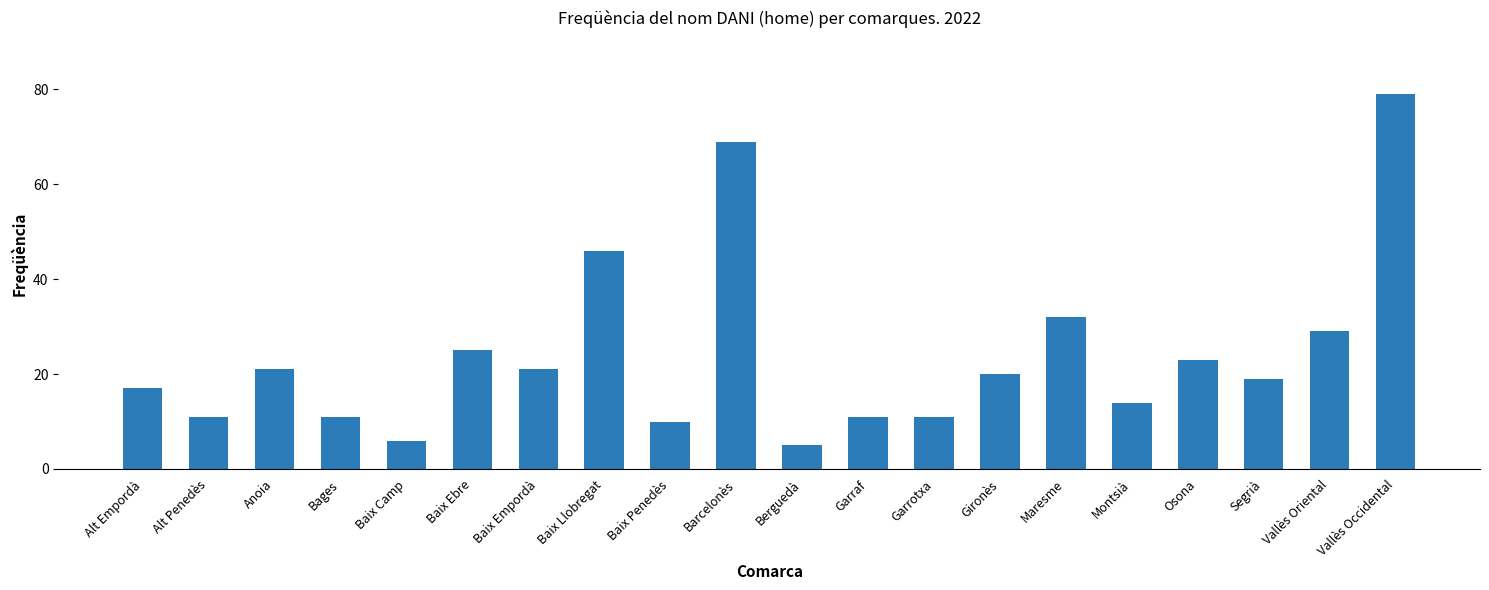

Which has a higher value, Anoia or Baix Camp?

Anoia